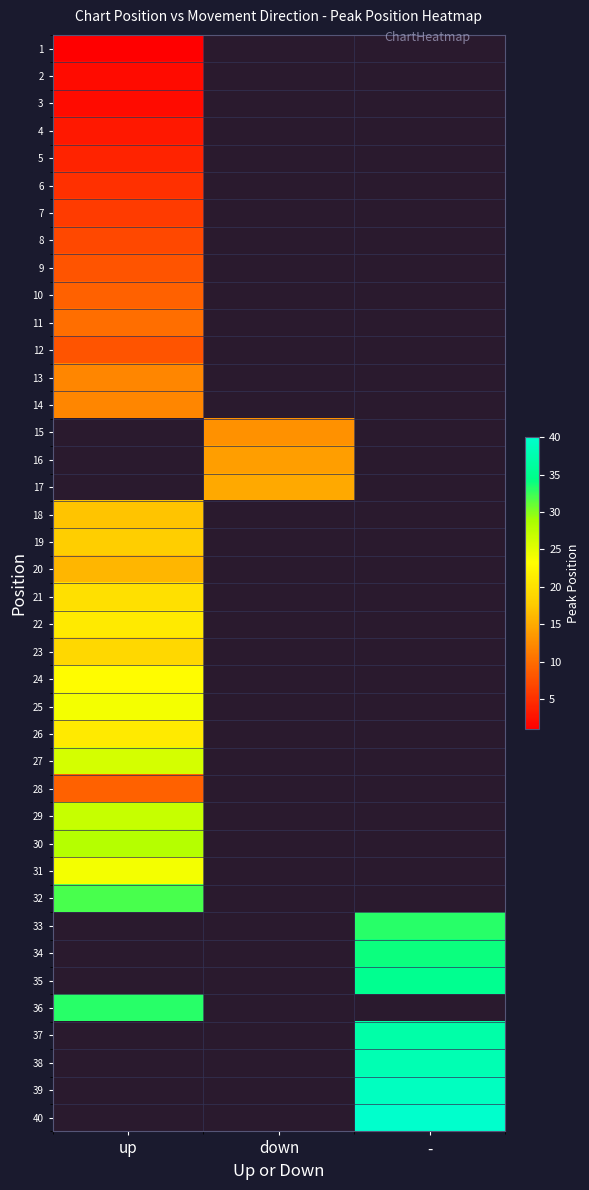

Where is 26 nearest to the value 21?

up